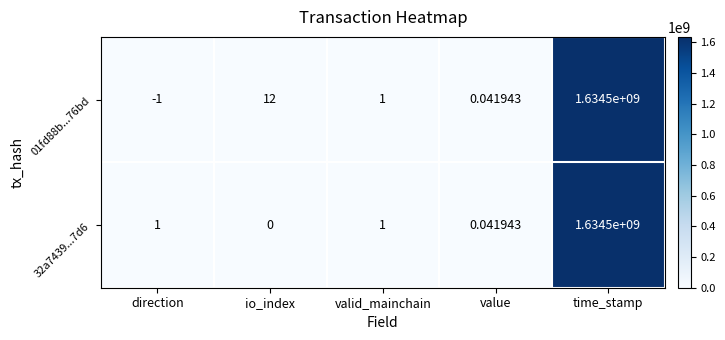

Which category has the lowest value across all series?

direction